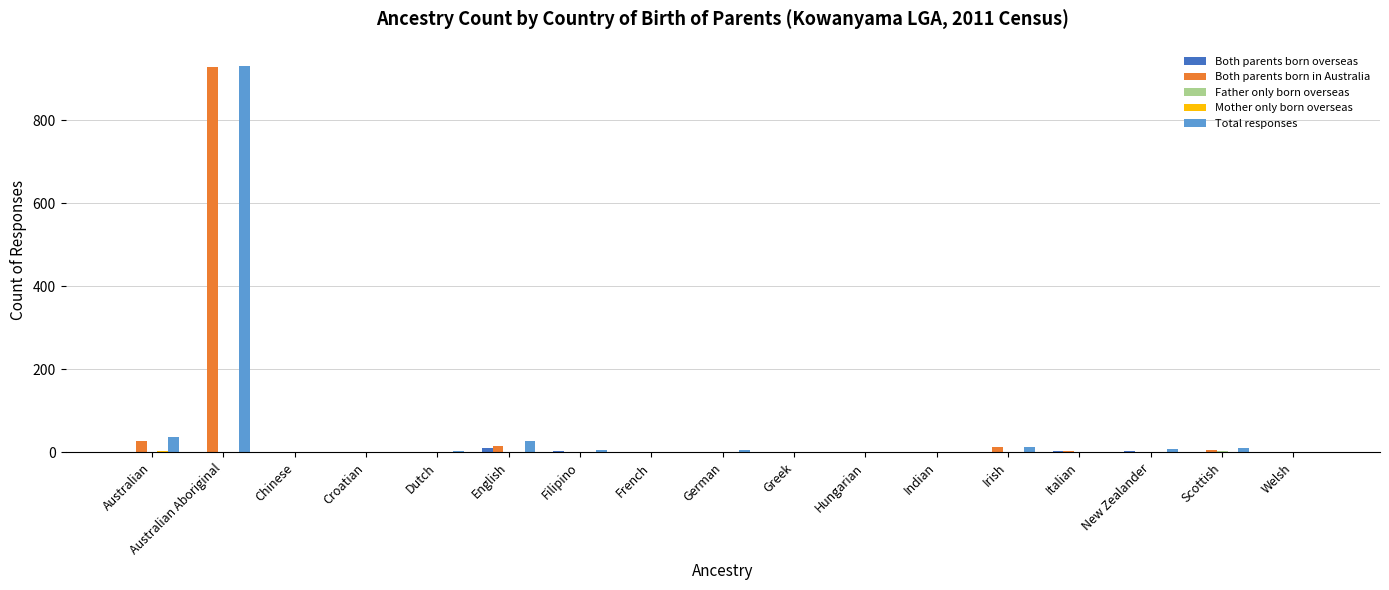

The value of Both parents born in Australia at Welsh is 0. True or false?

True